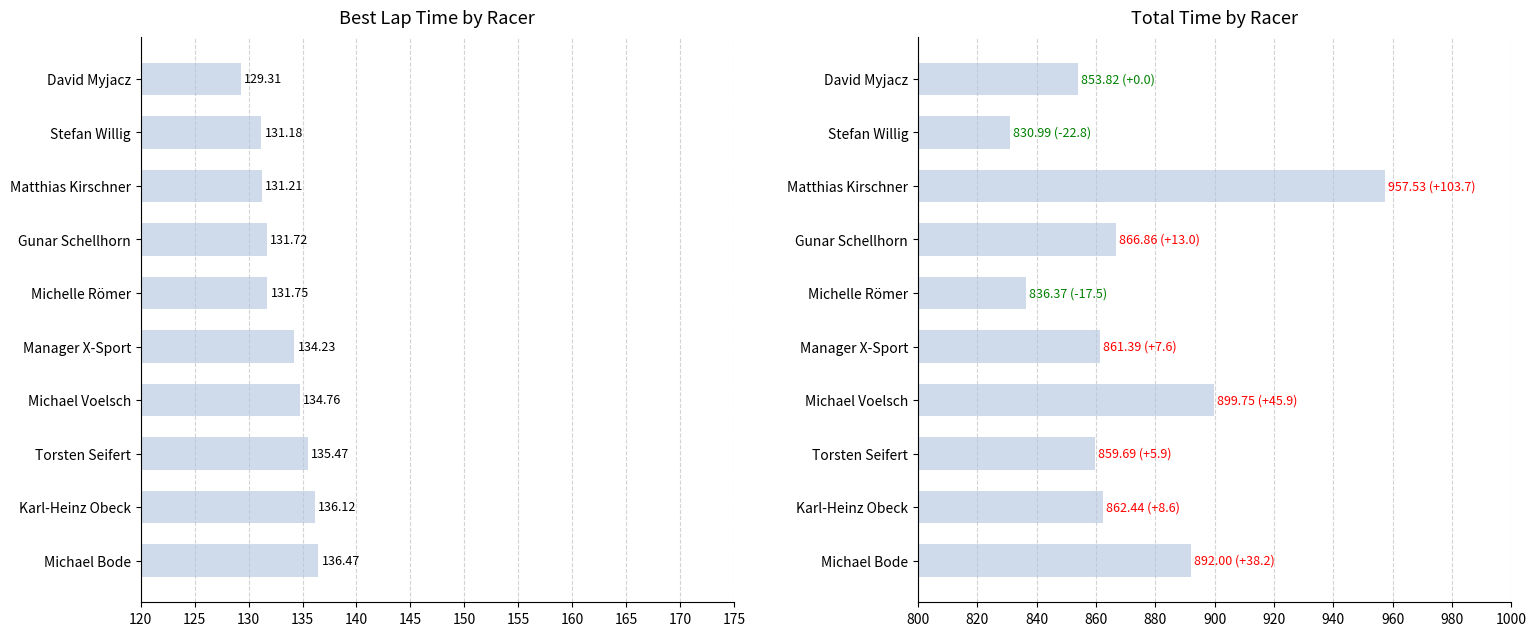

How many bars are there in each group?

2